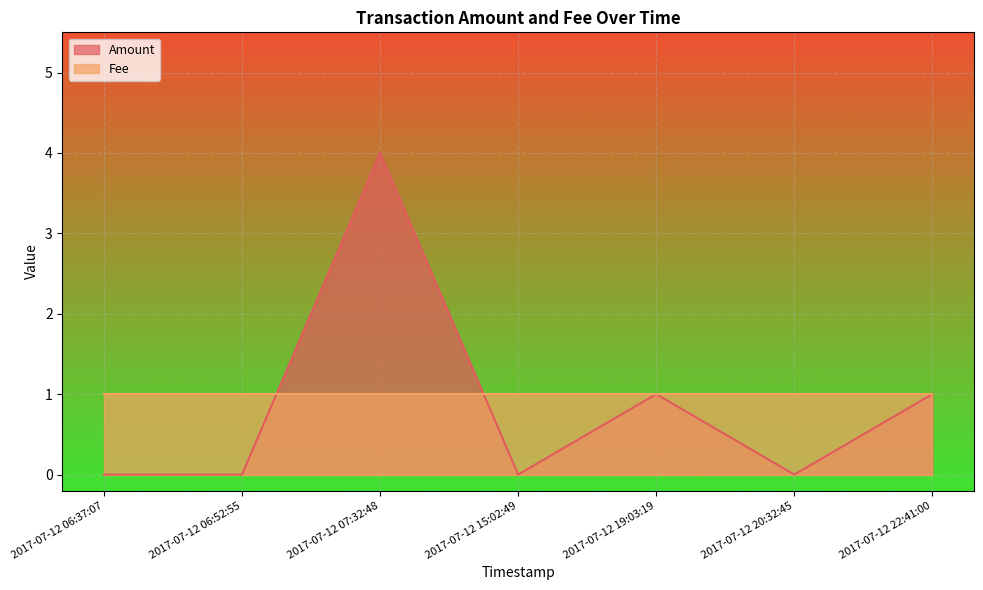

How many points are higher than both their immediate neighbors (excluding endpoints)?

2